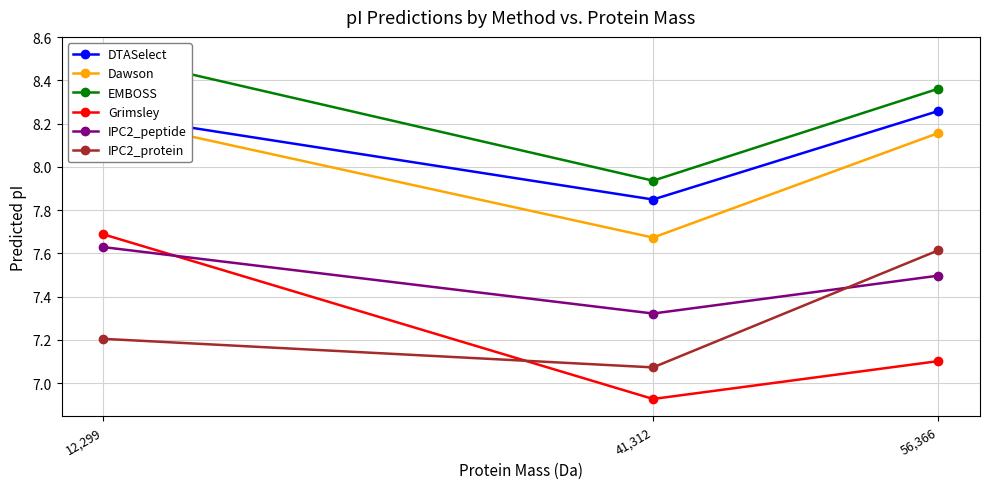

What are all the series names shown in the legend?

DTASelect, Dawson, EMBOSS, Grimsley, IPC2_peptide, IPC2_protein